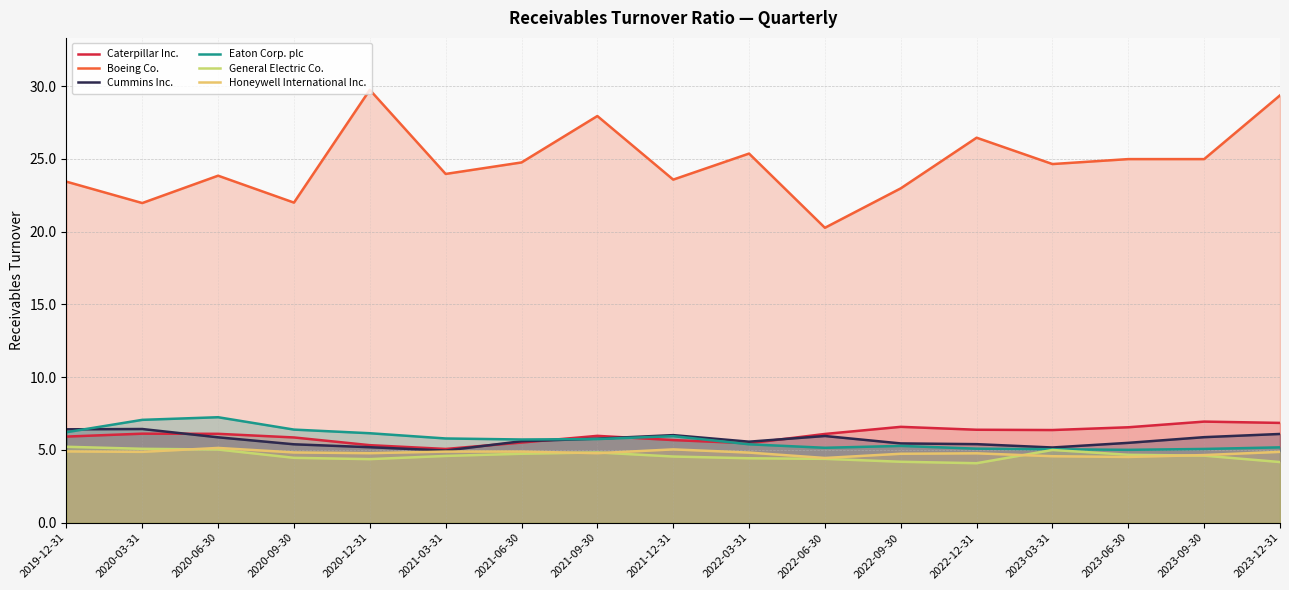

True or false: Honeywell International Inc. and Cummins Inc. intersect in this chart.

False